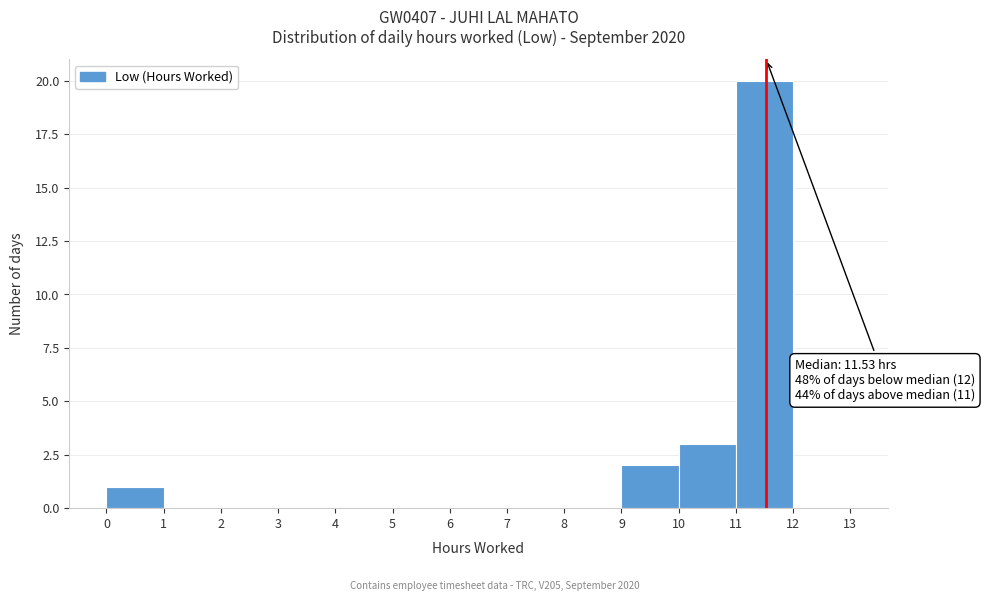

Which range on the x-axis has the tallest bar?

11 to 12